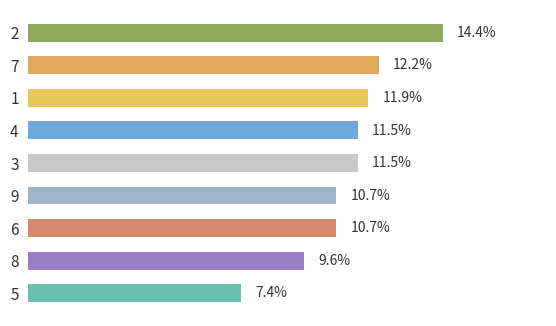

How many groups of bars are there?

9